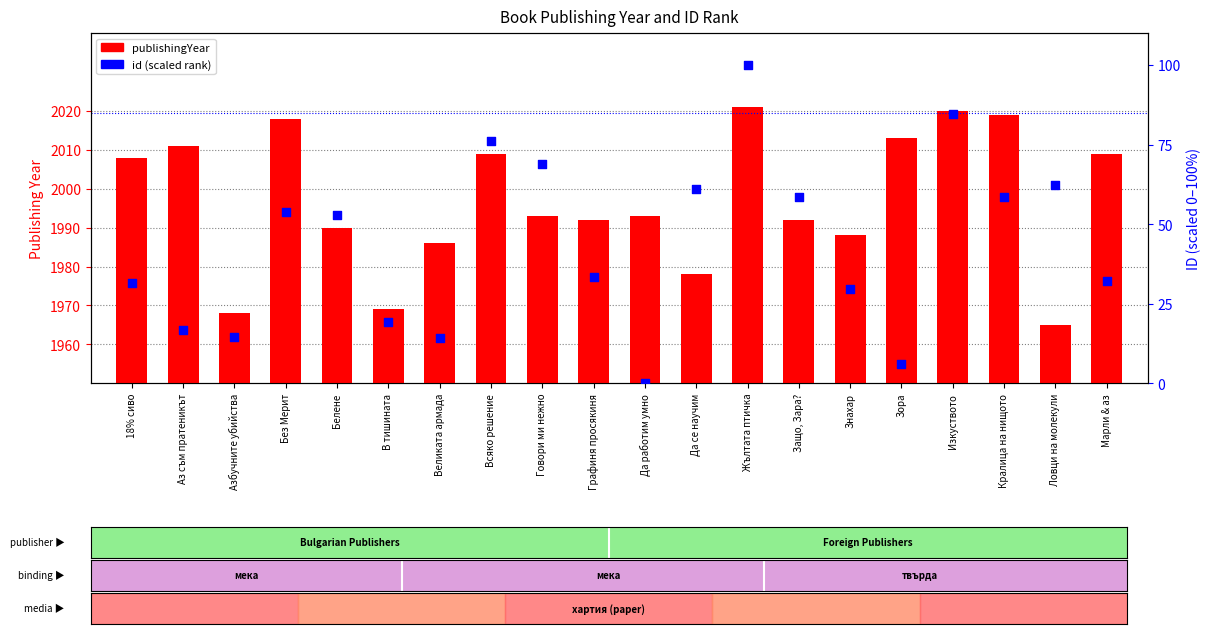

Which series has the largest total across all categories?

publishingYear